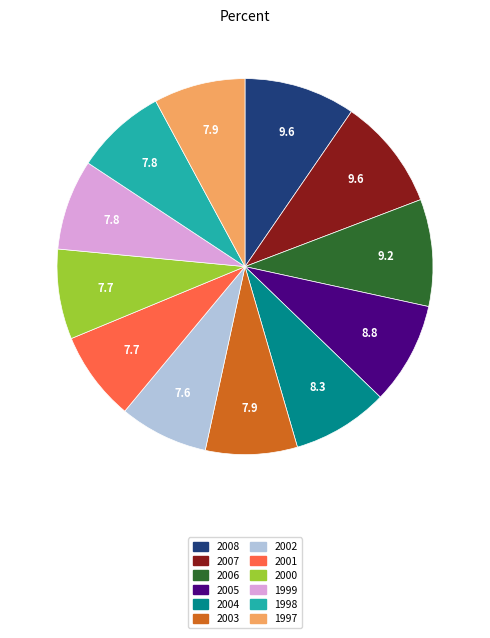

Is the sum of 2005 and 2003 greater than half?

No